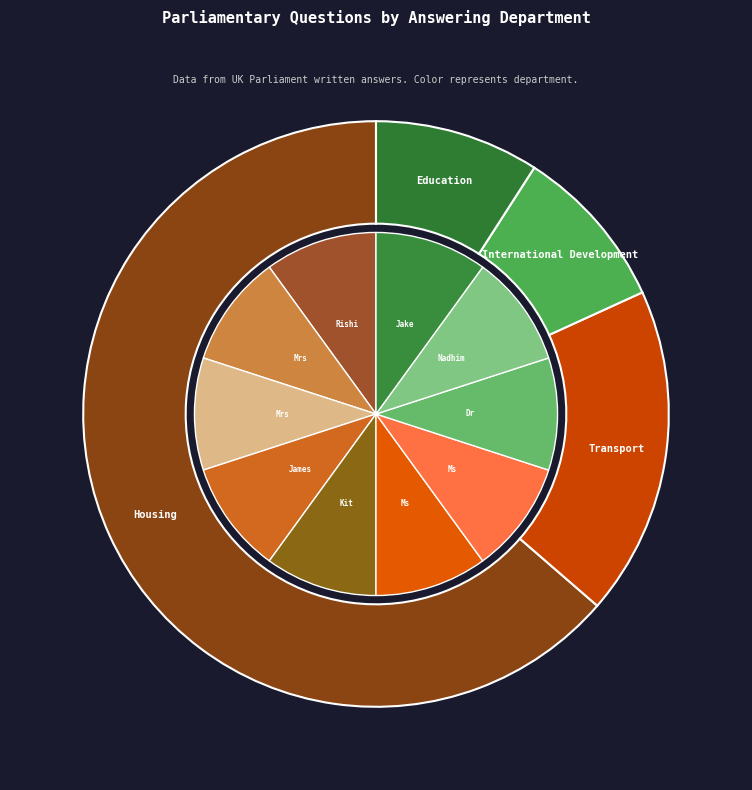

Rank the categories by value from highest to lowest.

Housing, Communities and Local Government, Transport, International Development, Education